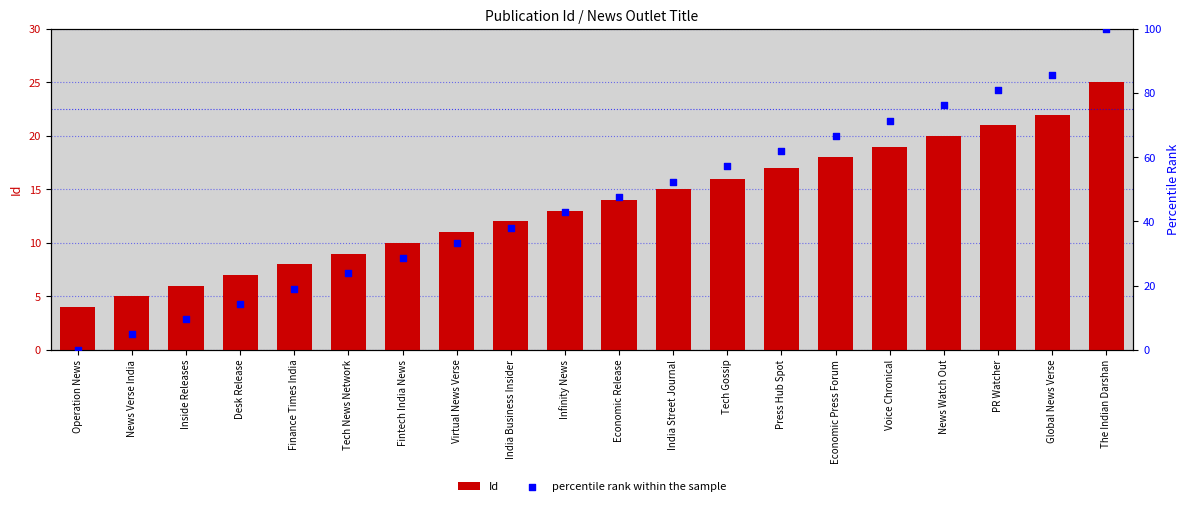

What is the total value across all series at Tech News Network?

32.8